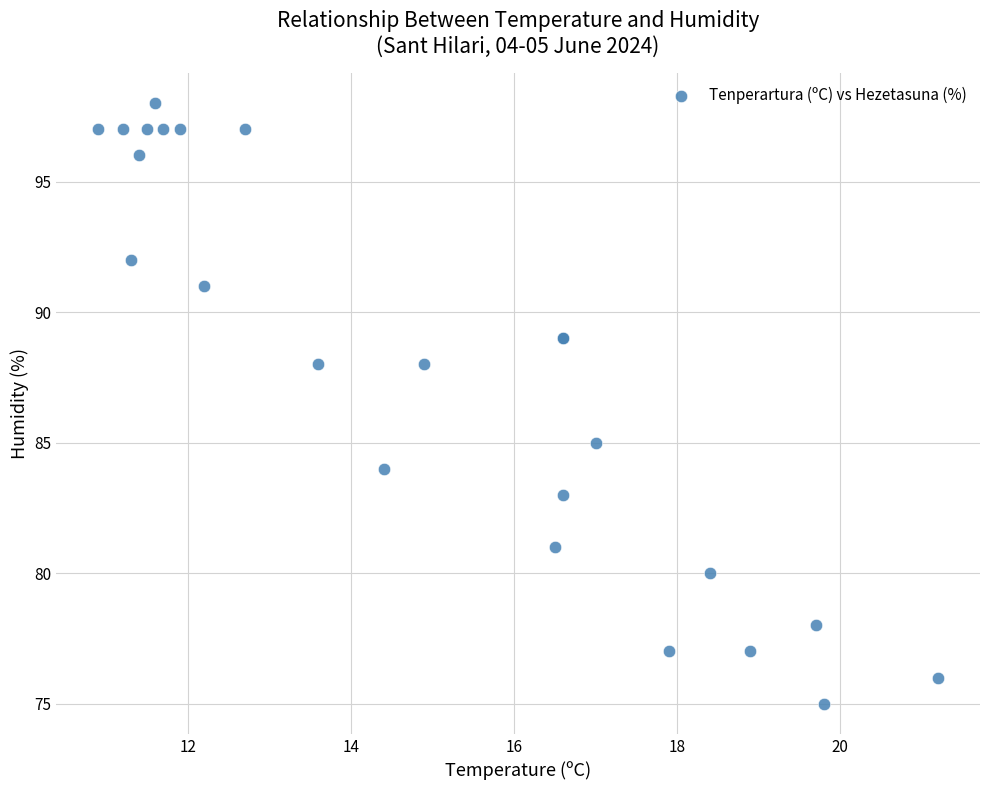

What Y value in the scatter plot is closest to 86?

85